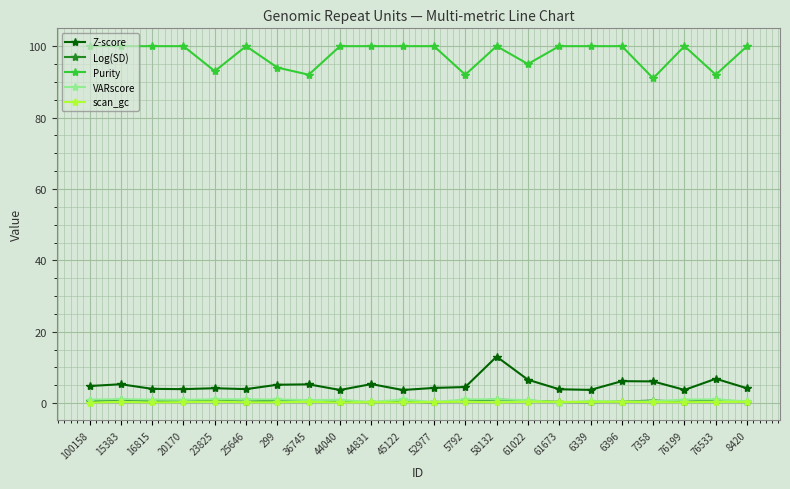

How many series are shown in this chart?

5